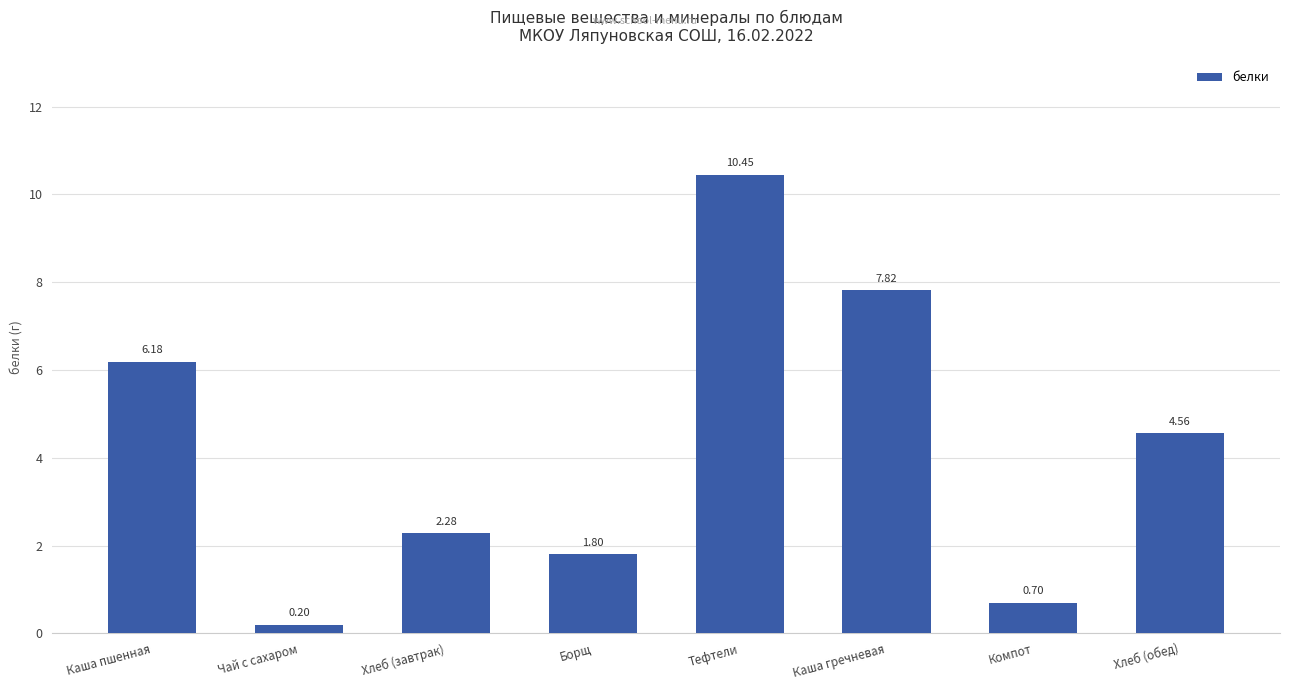

What is the average value?

4.2